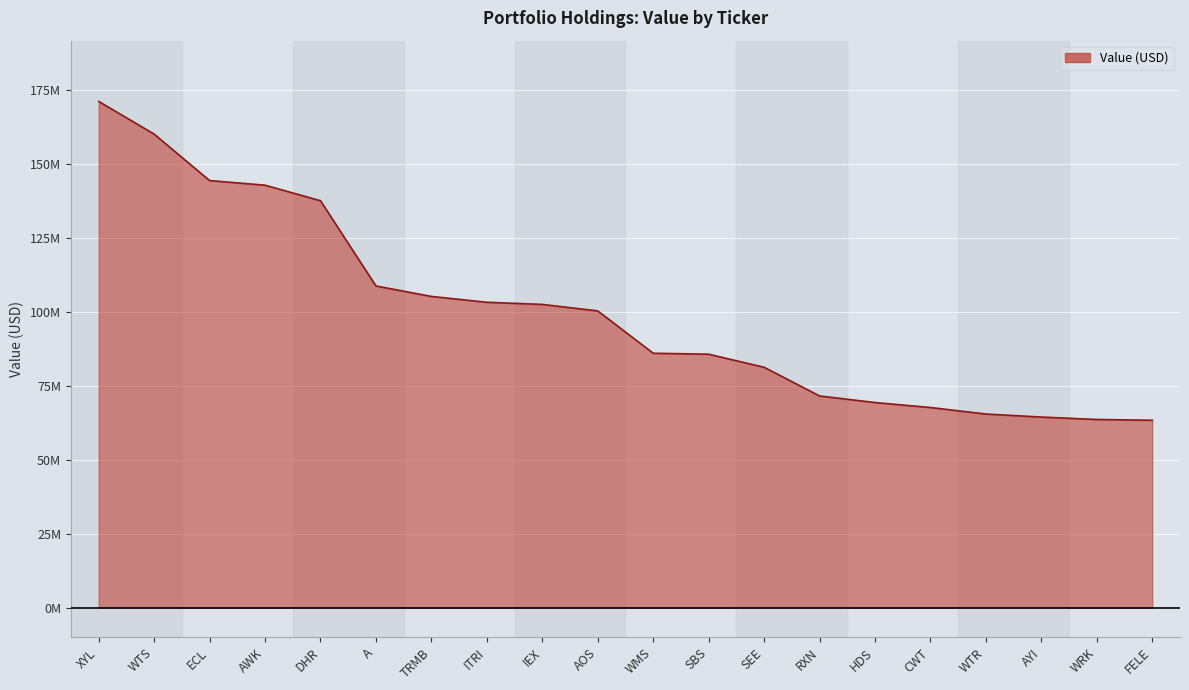

List the labels in order of value, largest first.

XYL, WTS, ECL, AWK, DHR, A, TRMB, ITRI, IEX, AOS, WMS, SBS, SEE, RXN, HDS, CWT, WTR, AYI, WRK, FELE